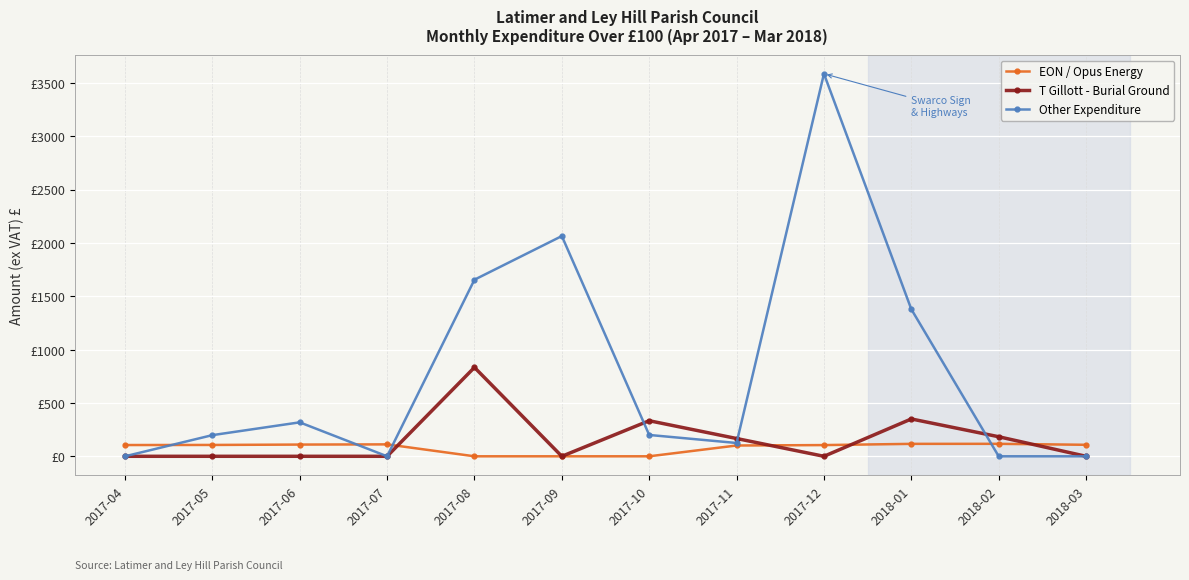

What is the label of the 12th point from the left?

2018-03